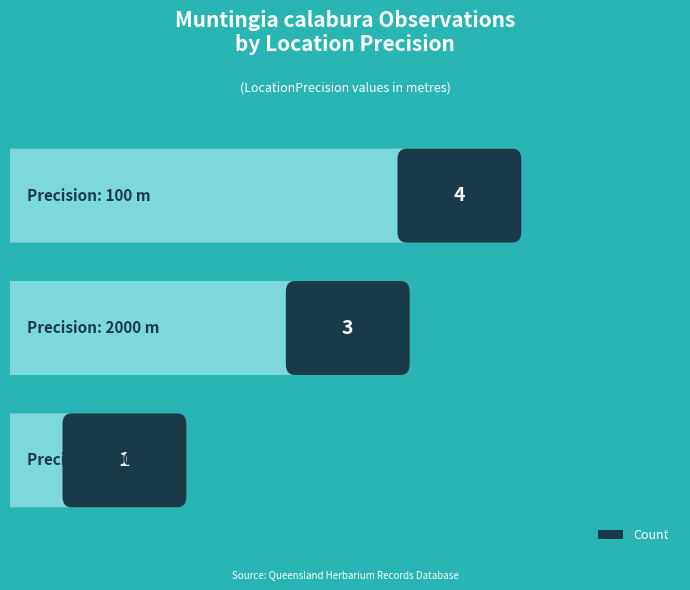

The chart shows a value of 1 at 2000. True or false?

False